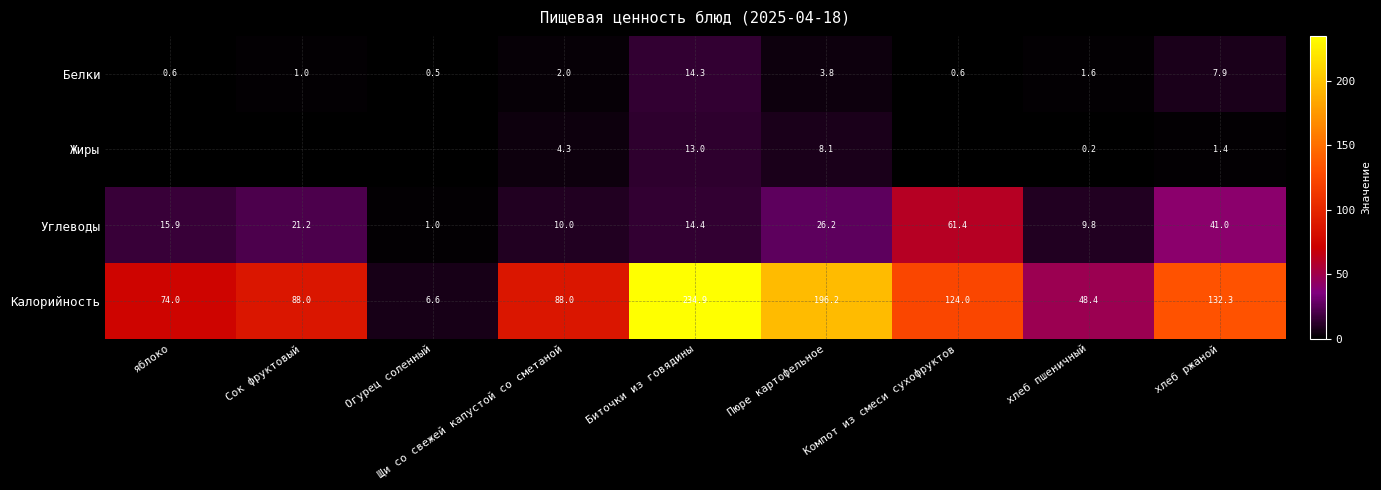

How many distinct data groups are displayed?

4